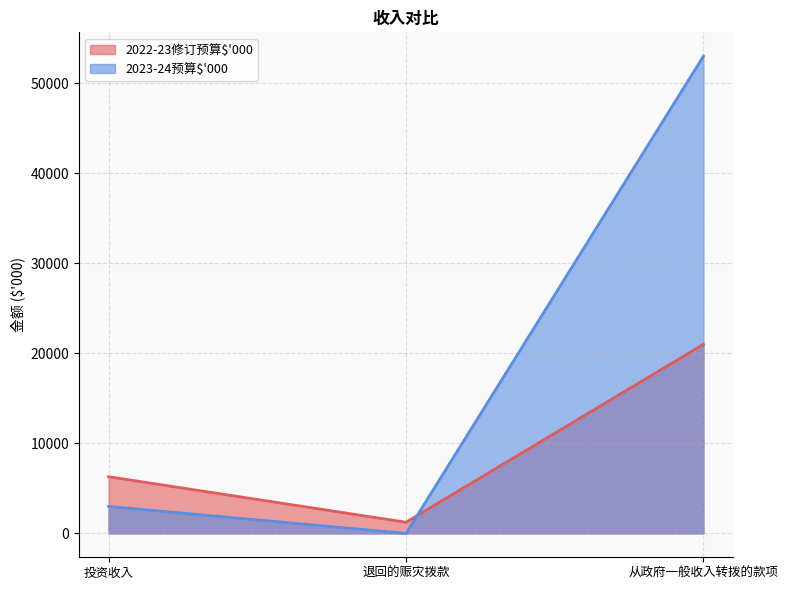

What is the label of the 1st point from the left?

投资收入